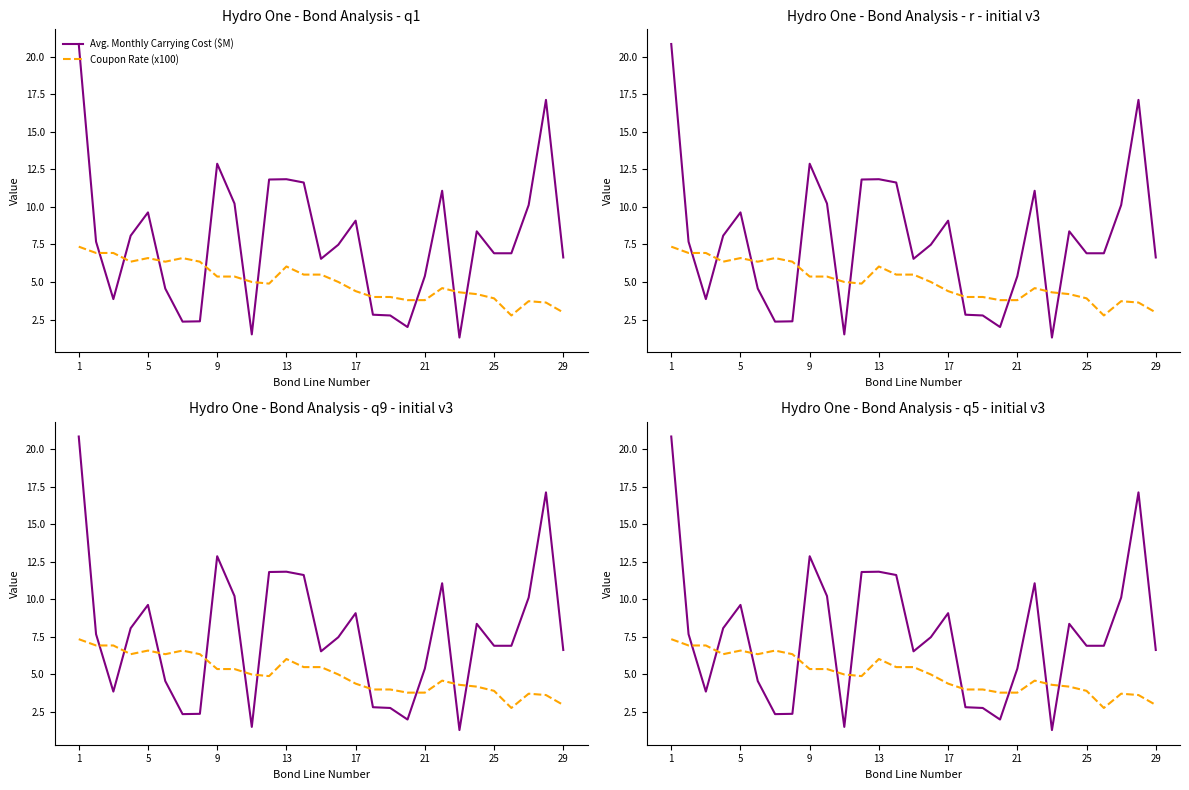

Is the value of Avg. Monthly Carrying Cost ($M) at 14 greater than the value of Coupon Rate (x100) at 20?

Yes